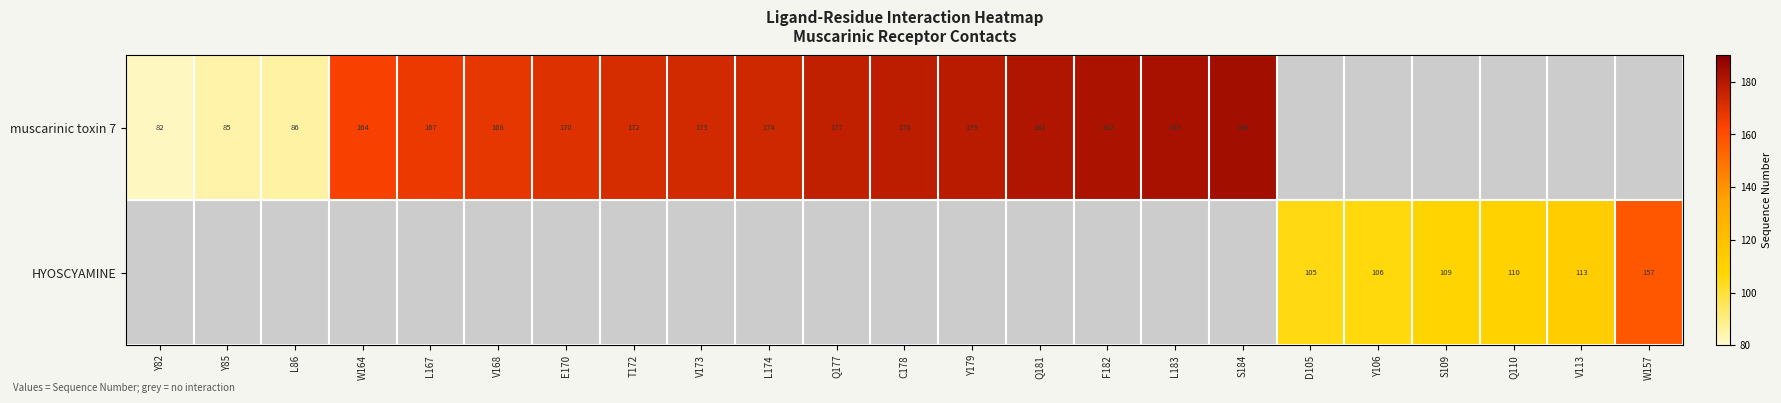

Is it true that muscarinic toxin 7 equals 168 at V168?

True